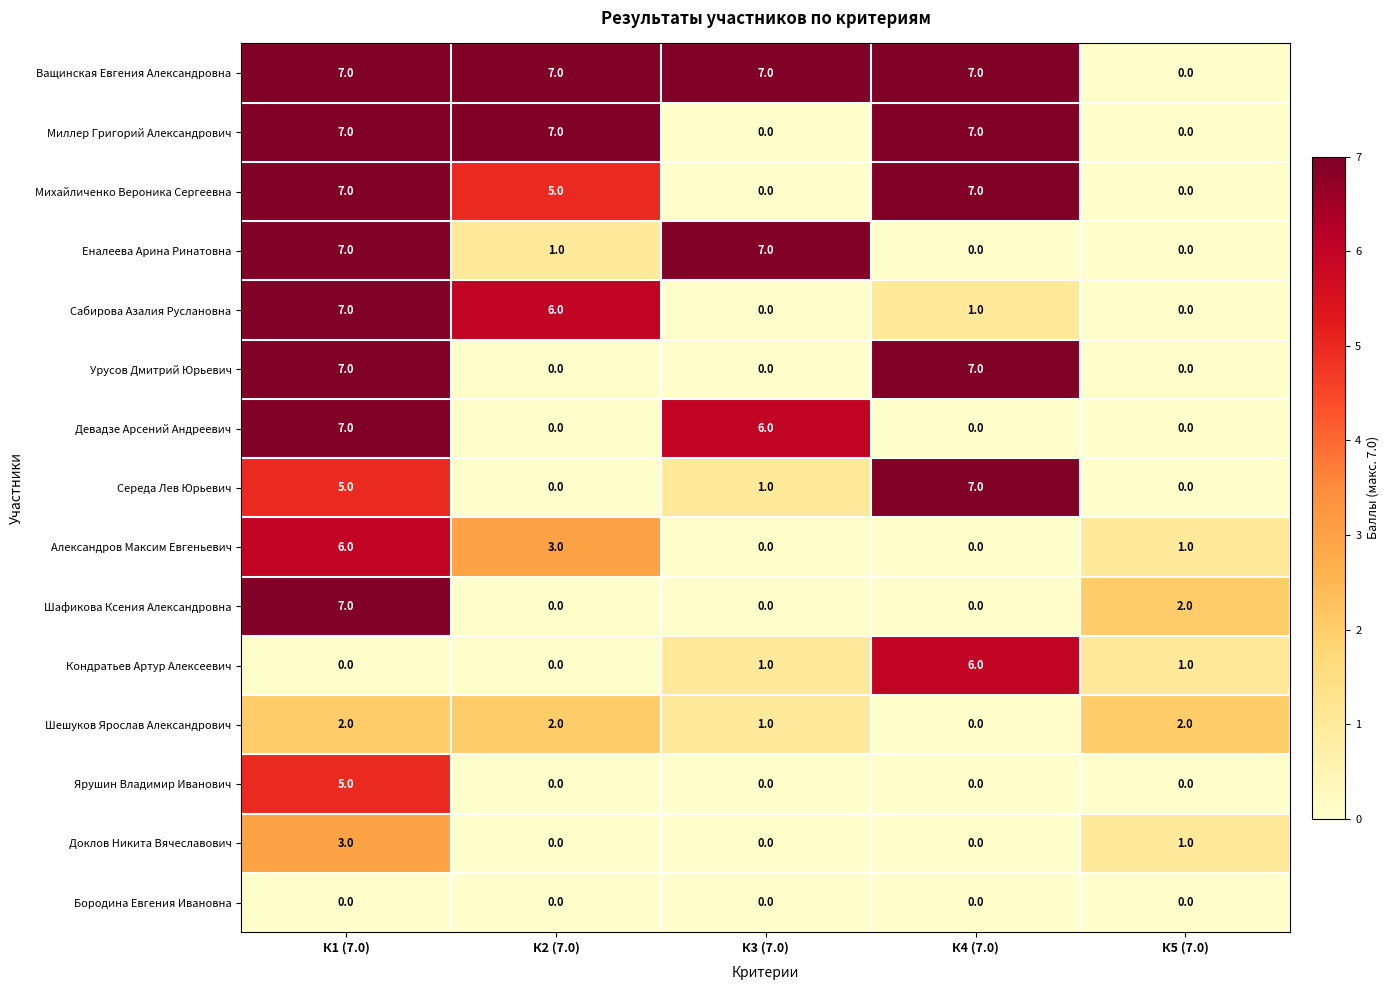

At how many categories does at least one series exceed 5?

4